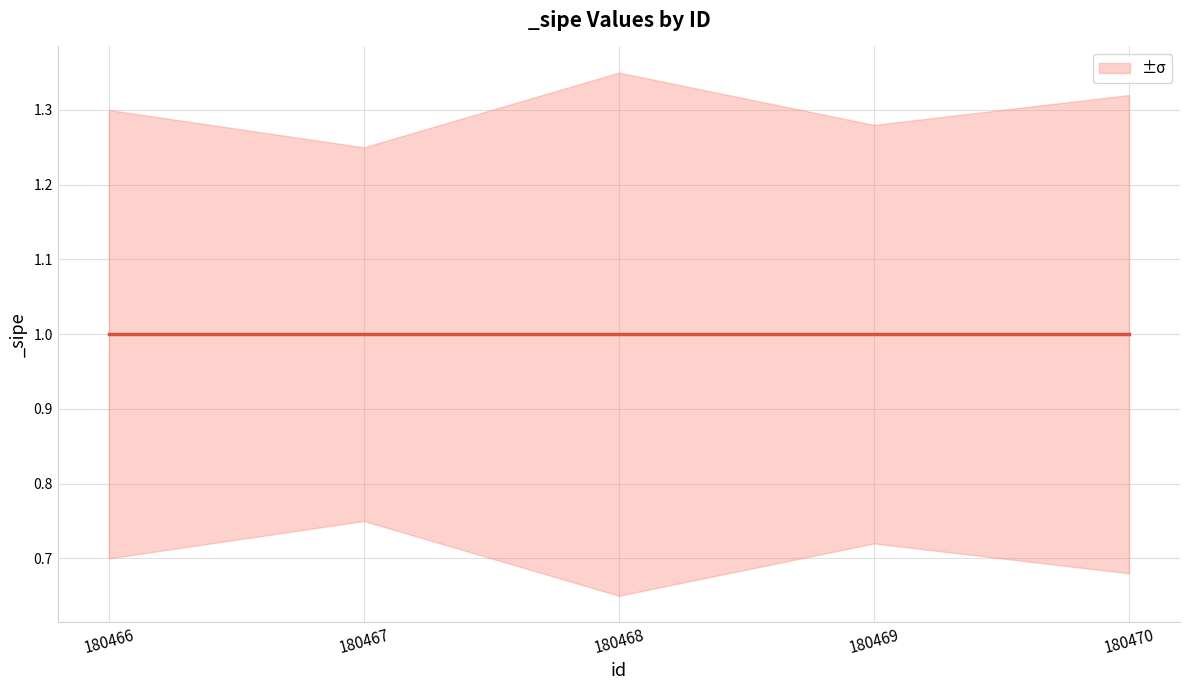

What is the minimum value for _sipe_upper?

1.2